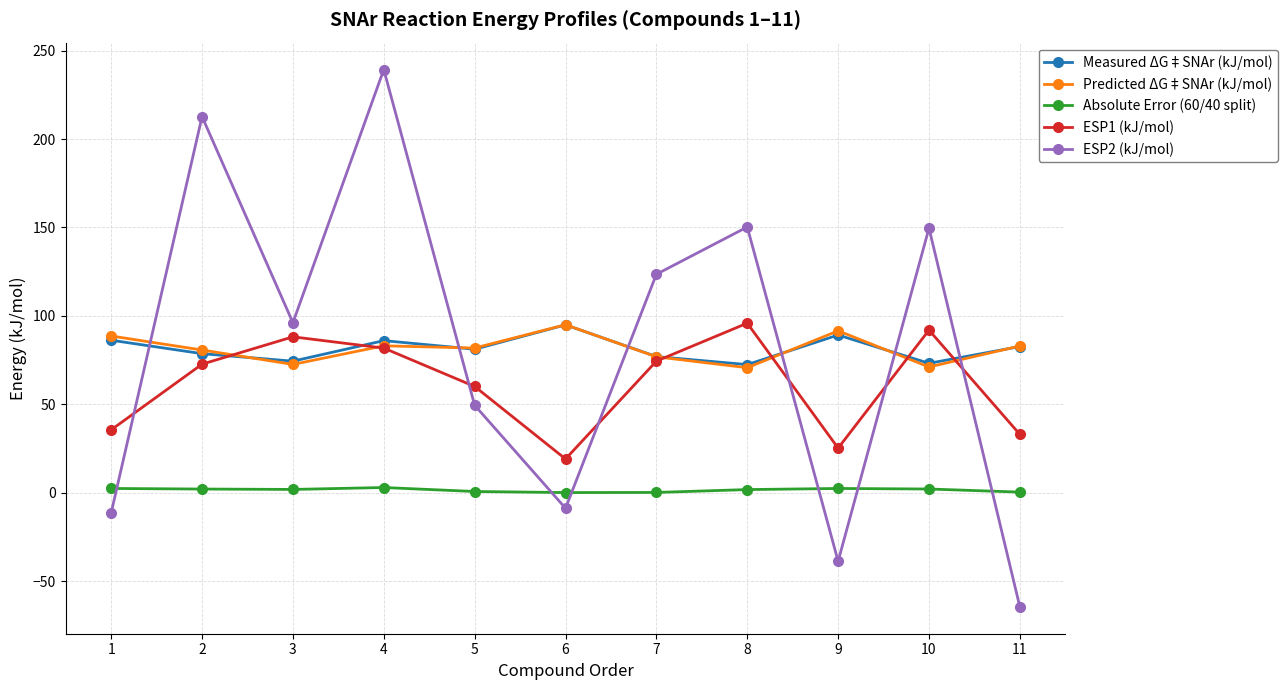

How many intersections are there between Predicted ΔG‡SNAr (kJ/mol) and ESP2 (kJ/mol)?

6